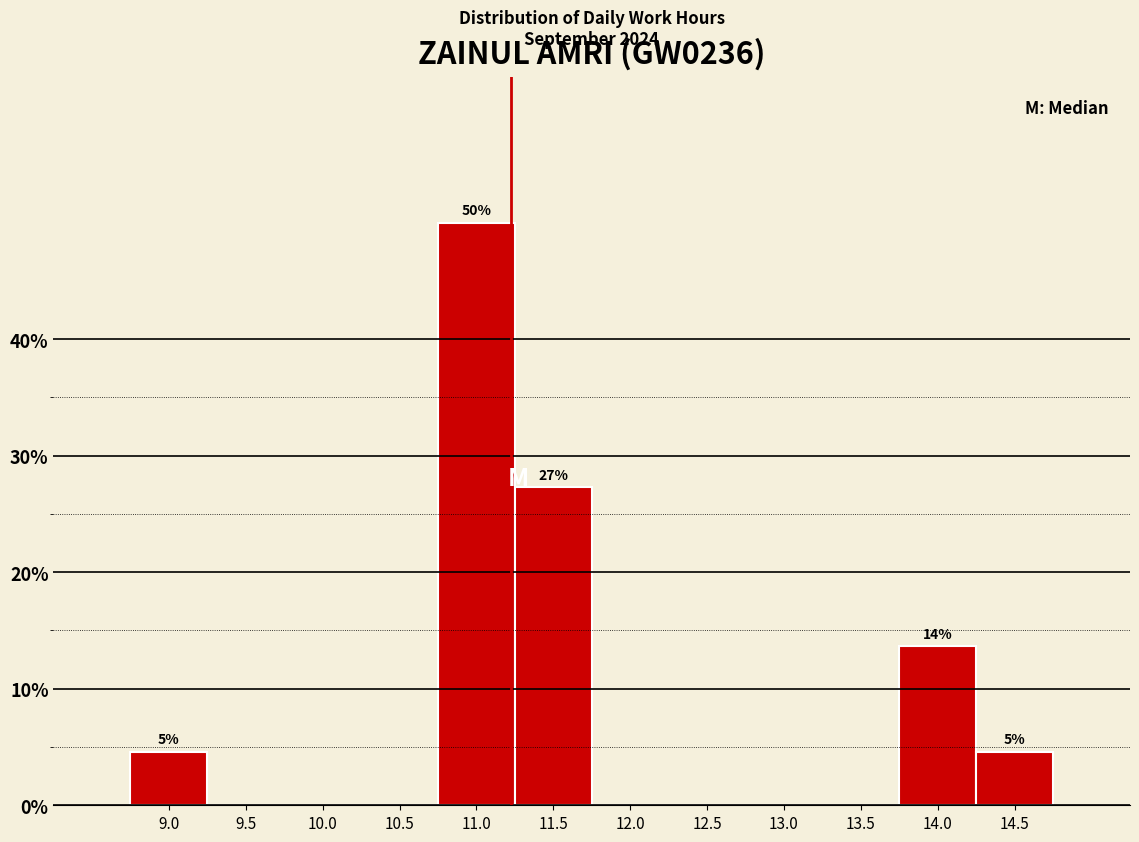

Reading left to right, list all the values displayed in this chart.

9.0=4.5	9.5=0.0	10.0=0.0	10.5=0.0	11.0=50.0	11.5=27.3	12.0=0.0	12.5=0.0	13.0=0.0	13.5=0.0	14.0=13.6	14.5=4.5